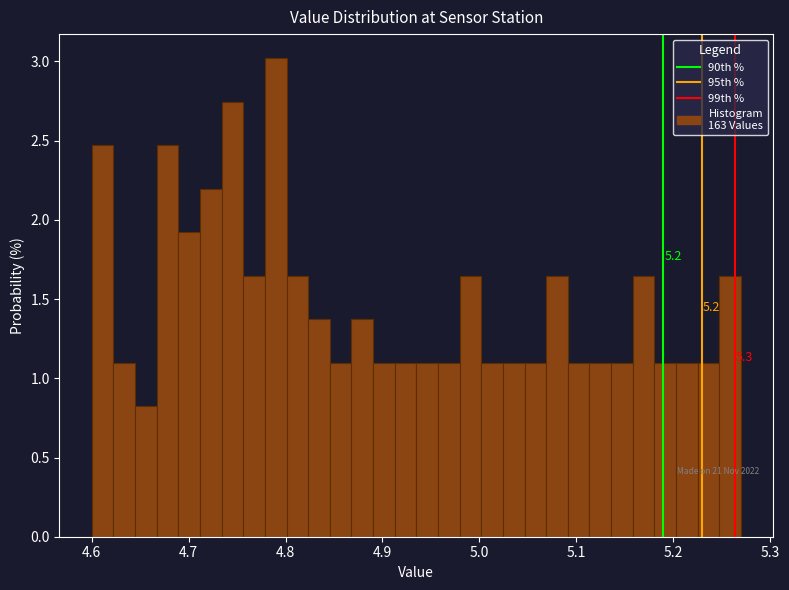

Read against the x-axis, roughly where is the centre of the tallest bar?

4.79